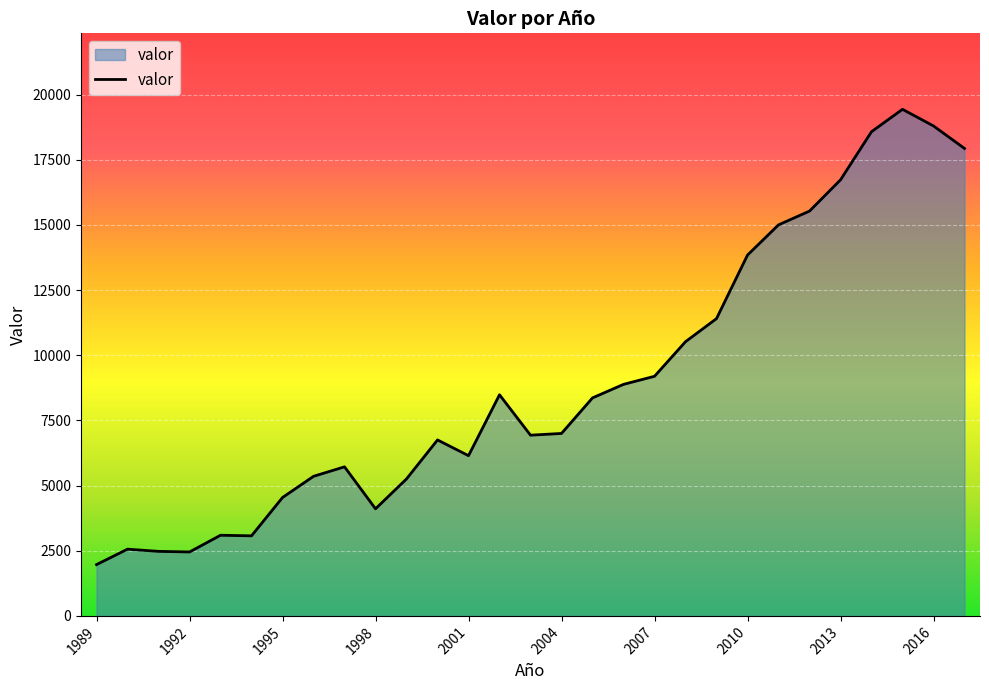

What is the smallest value displayed?

1968